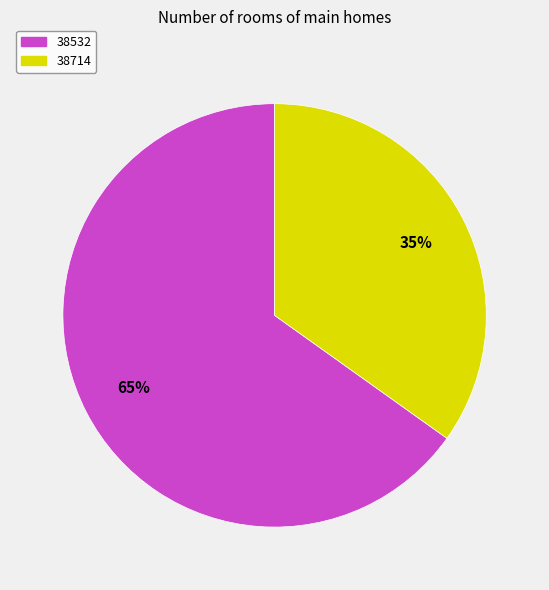

To the nearest percent, what is the difference between the 38714 and 38532 slice percentages?

30%